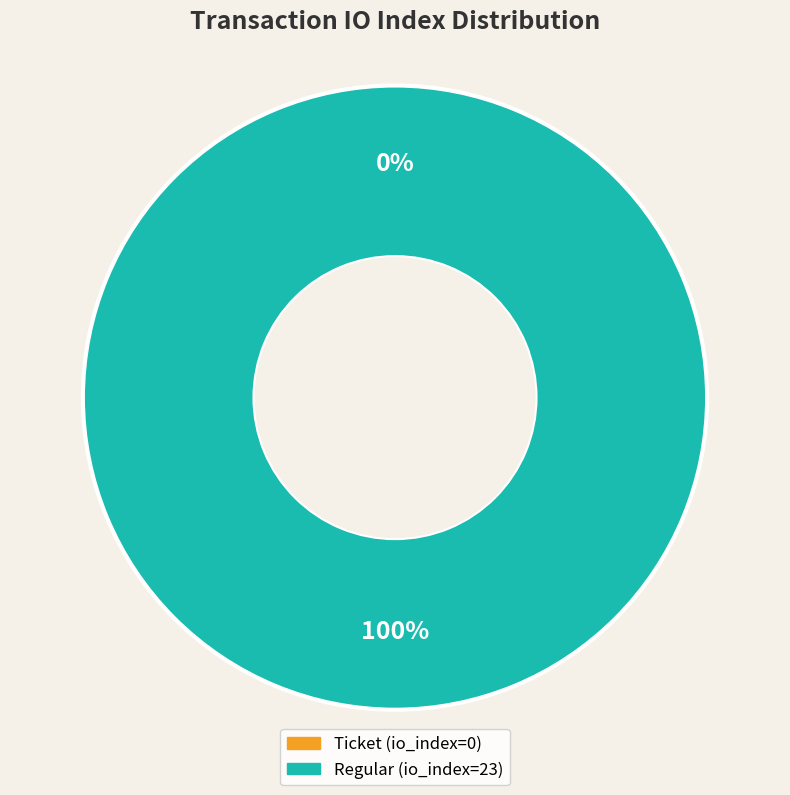

Which category has the smallest portion of the pie?

Ticket (io_index=0)